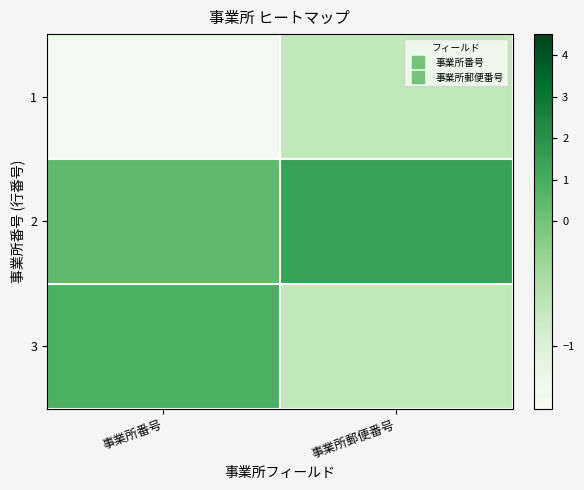

Which series has the largest range (max minus min)?

3